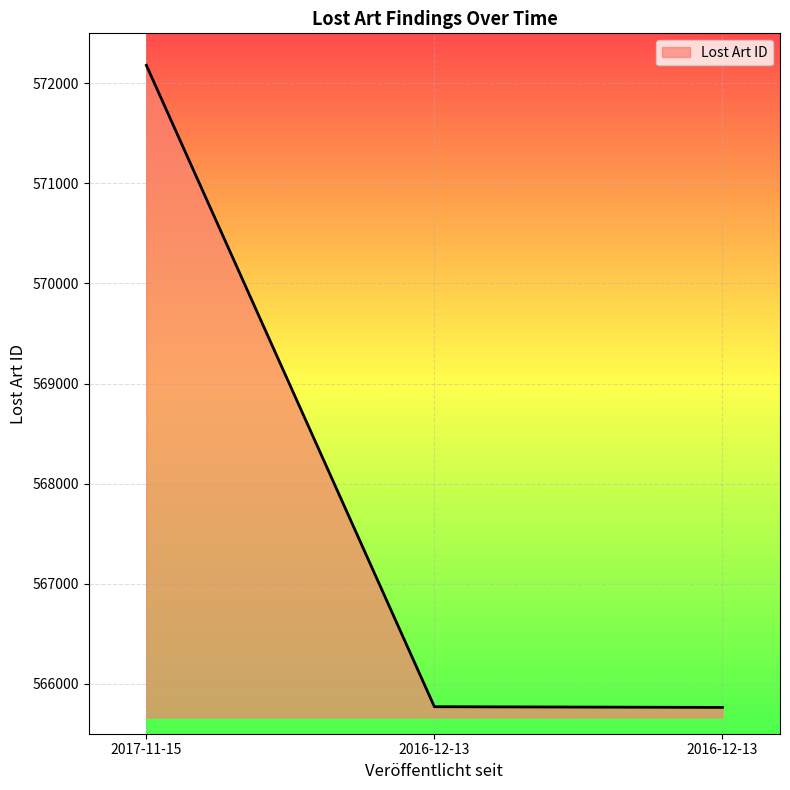

Is it true that the value at 2016-12-13 is 565763?

True